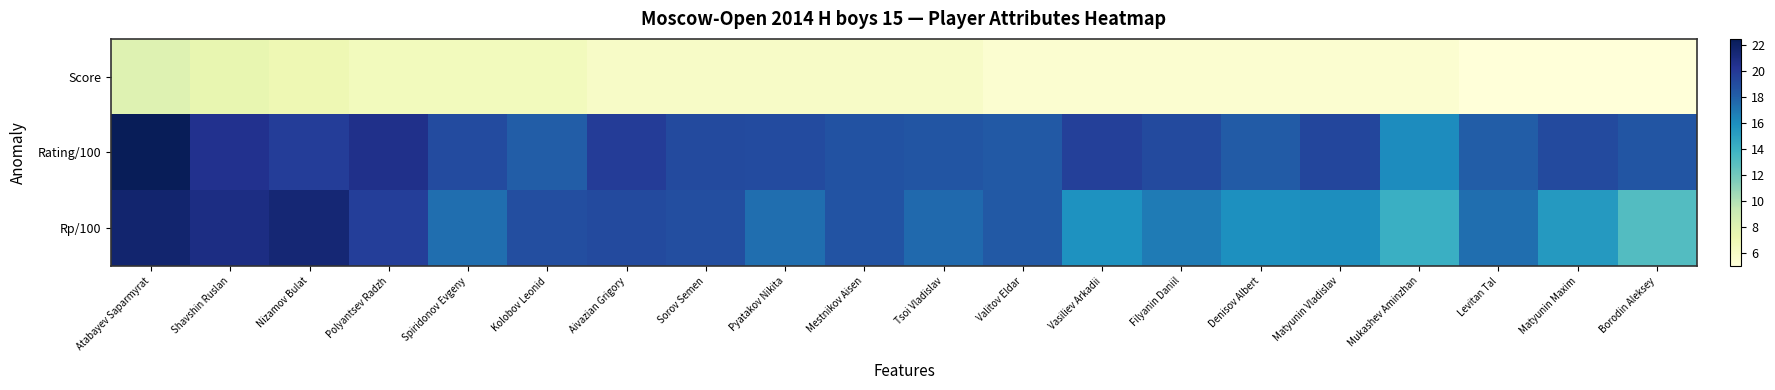

Which series has the largest range (max minus min)?

Rp/100